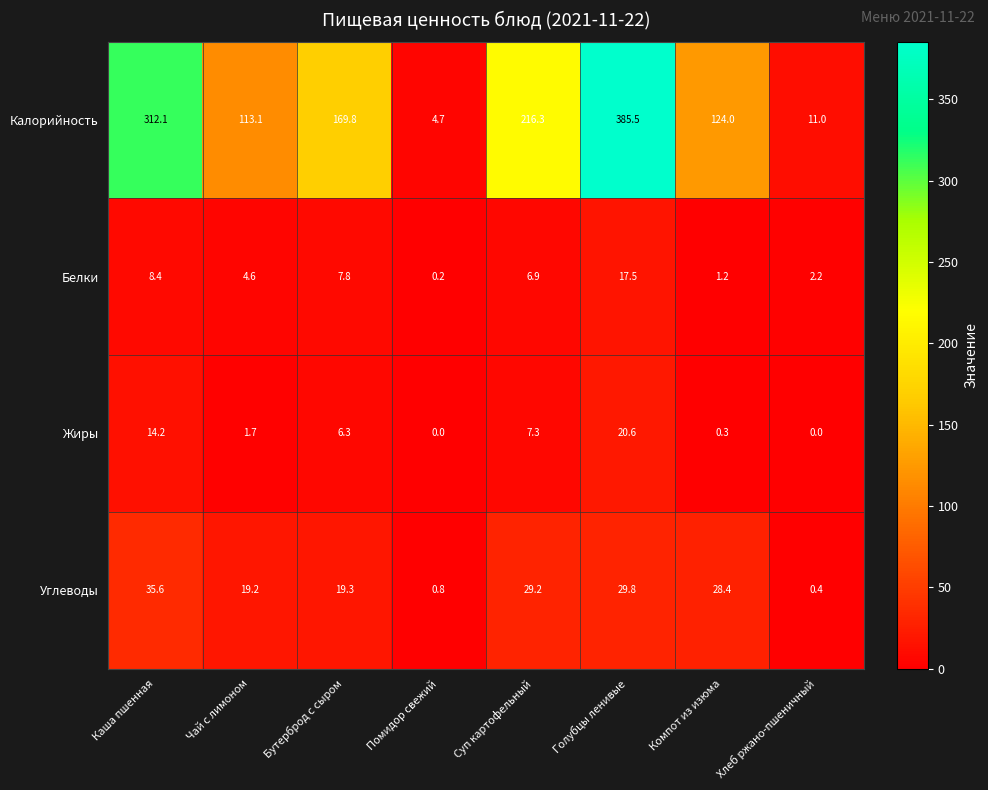

What is the difference between the highest and lowest values at Суп картофельный?

209.4